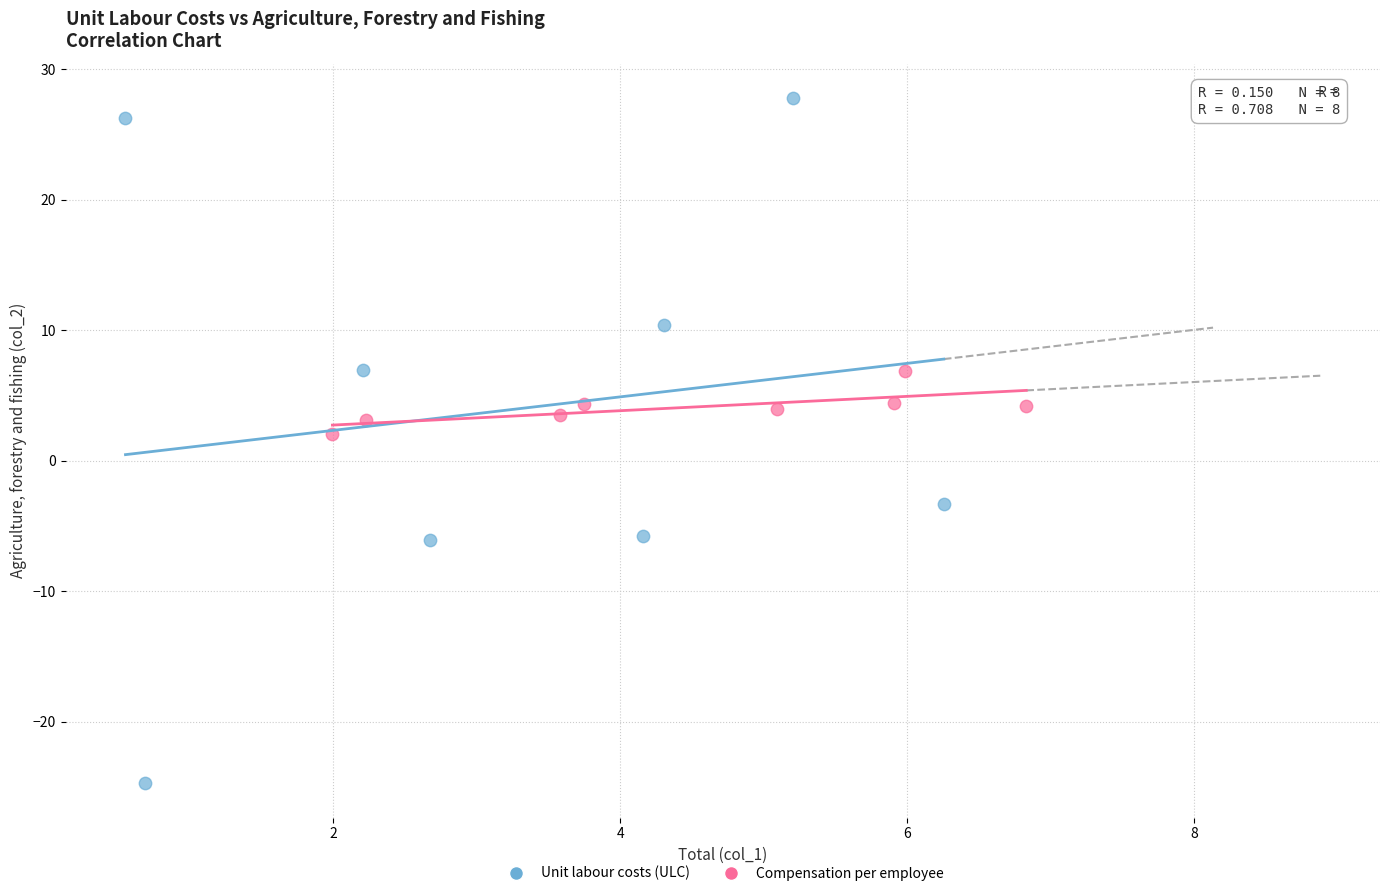

Which series has the largest Y range (max minus min)?

Unit labour costs (ULC)